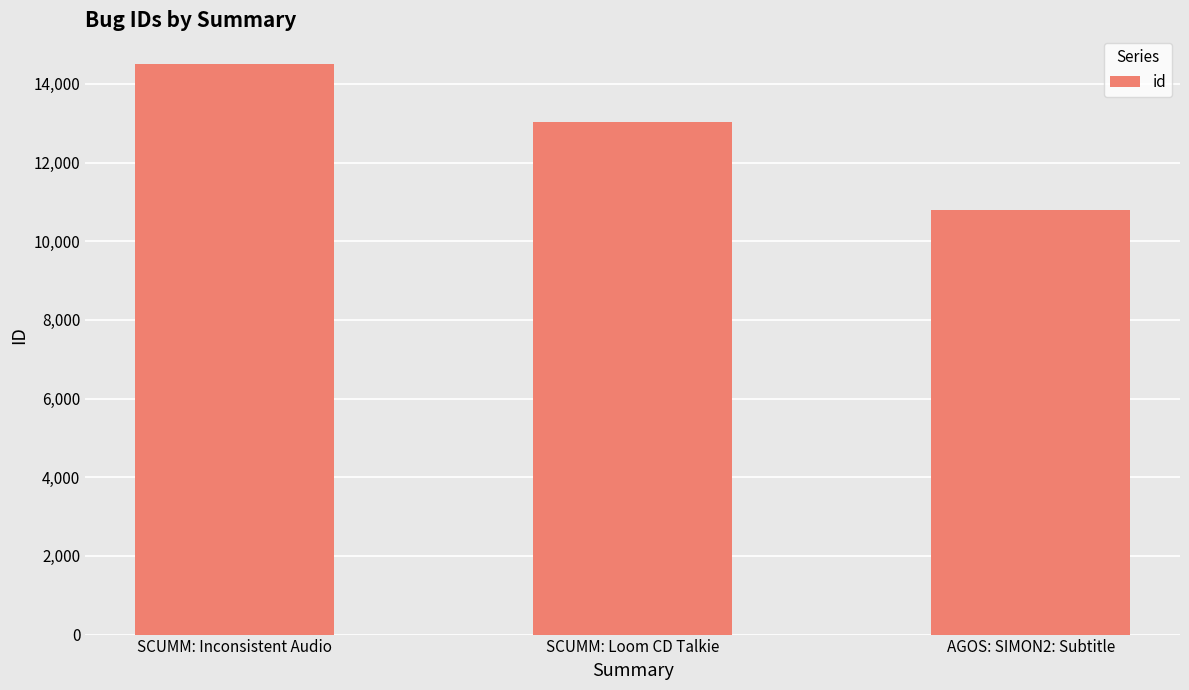

What is the label of the 3rd bar from the left?

AGOS: SIMON2: Subtitle